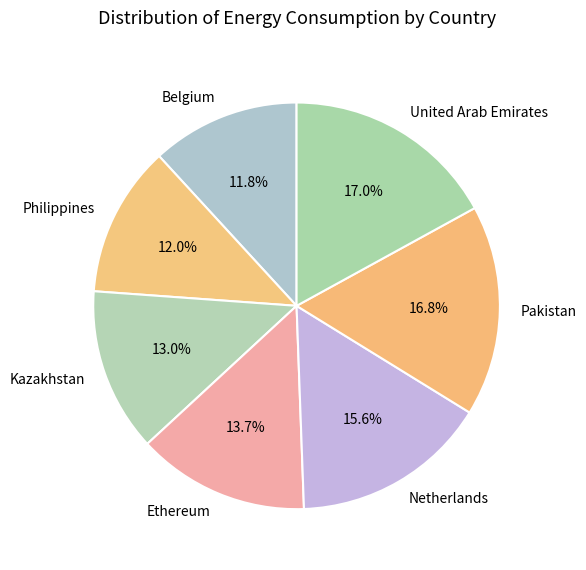

Is it true that Netherlands is 8% of the pie?

False